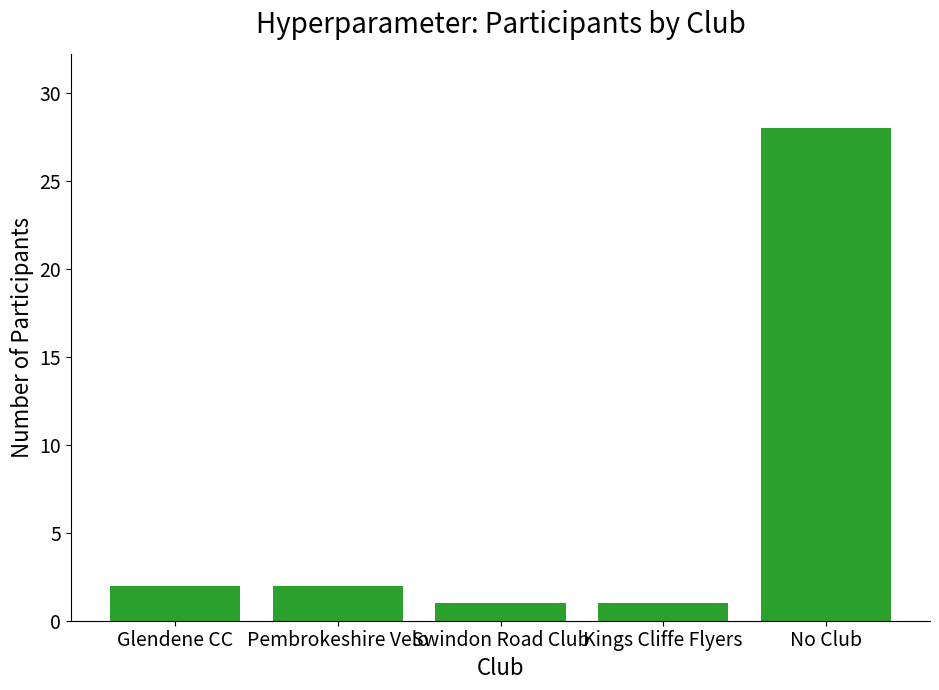

What is the greatest value displayed?

28